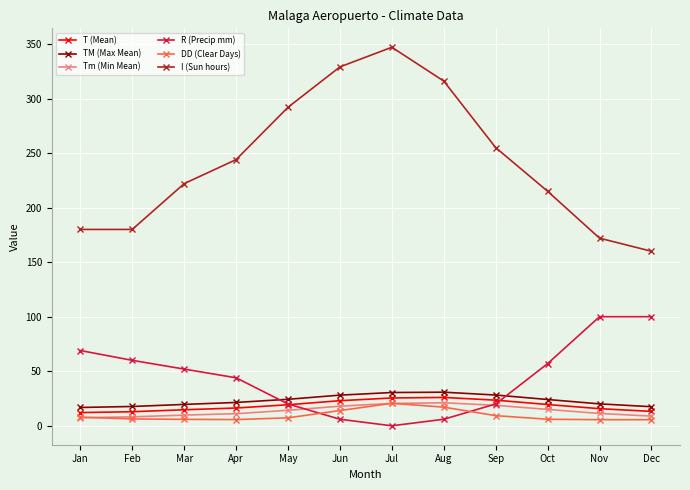

At how many categories does at least one series exceed 236?

6